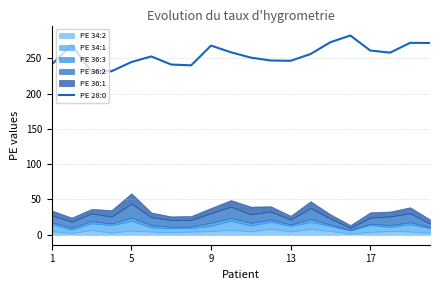

The chart shows a value of 178.4 at 13. True or false?

False